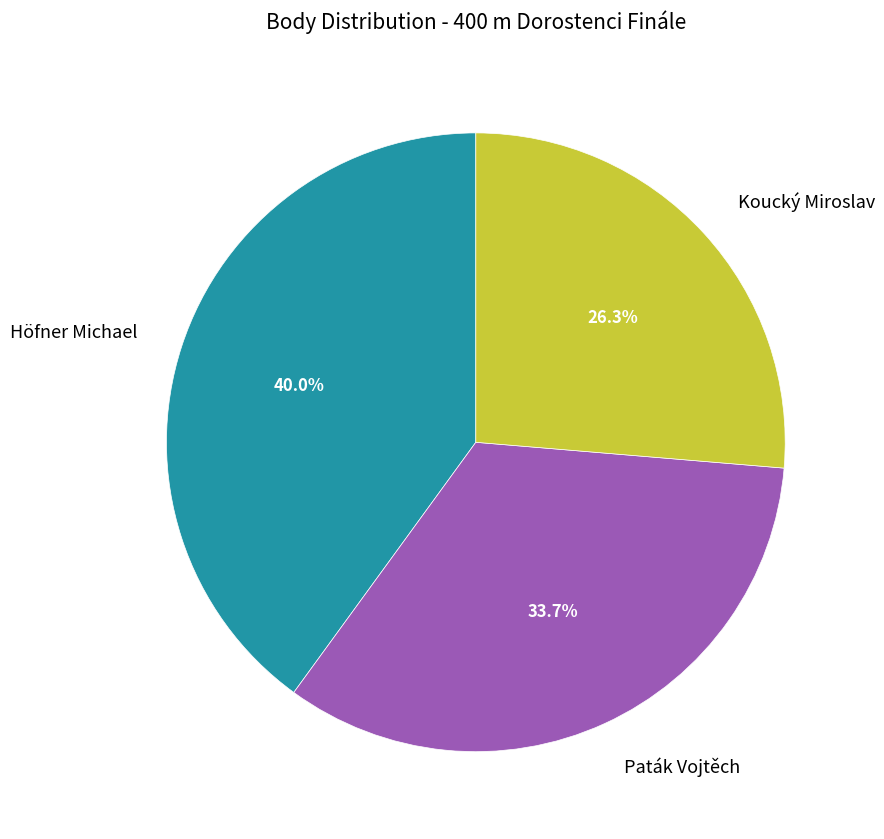

To the nearest percent, what is the average slice percentage?

33%